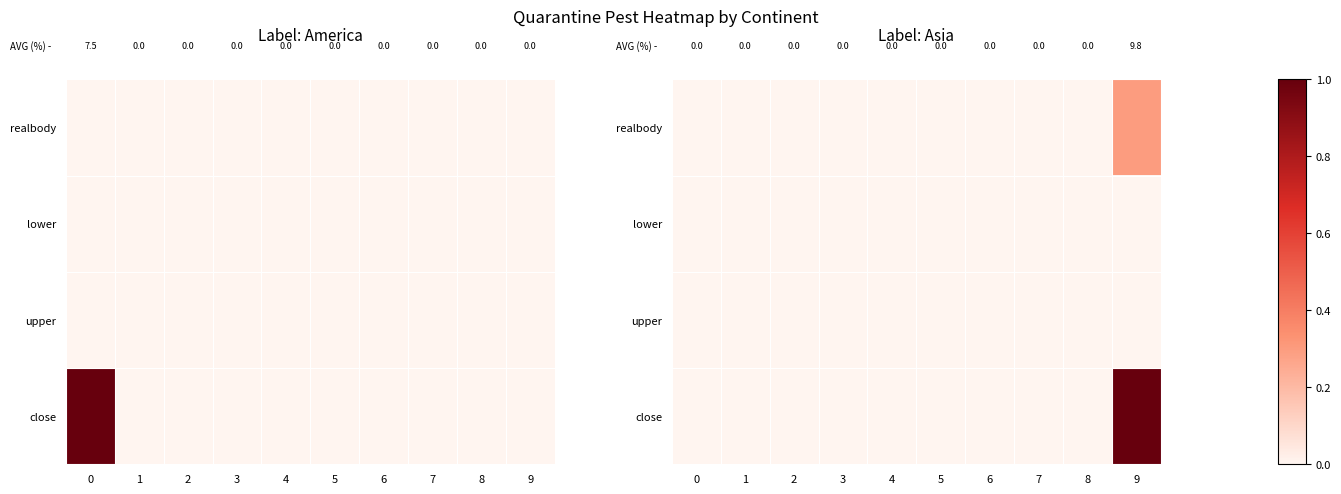

The close series shows -0.7 at 8. True or false?

False